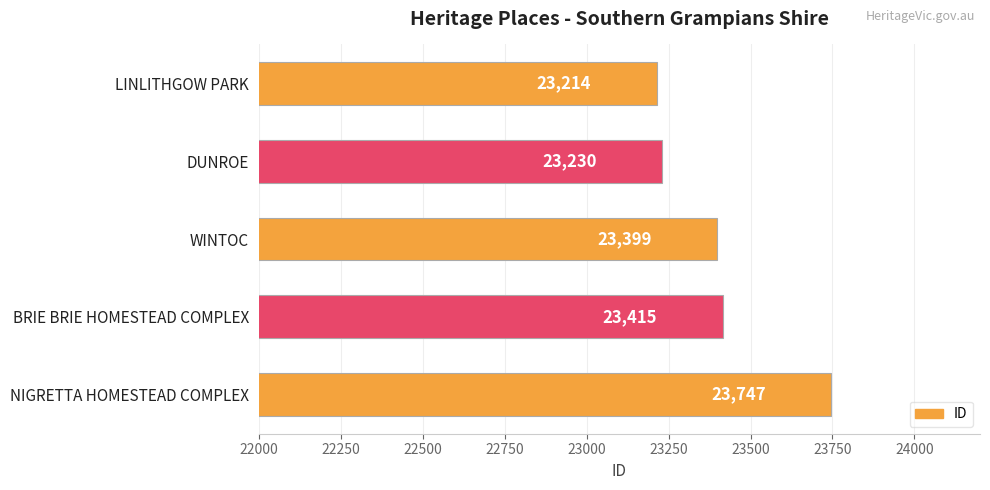

Reading top to bottom, transcribe all the data shown in this chart.

LINLITHGOW PARK=23214	DUNROE=23230	WINTOC=23399	BRIE BRIE HOMESTEAD COMPLEX=23415	NIGRETTA HOMESTEAD COMPLEX=23747